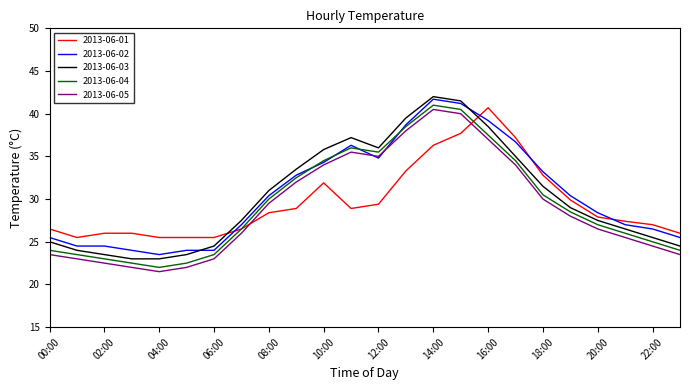

What is the maximum value for 2013-06-01?

40.7